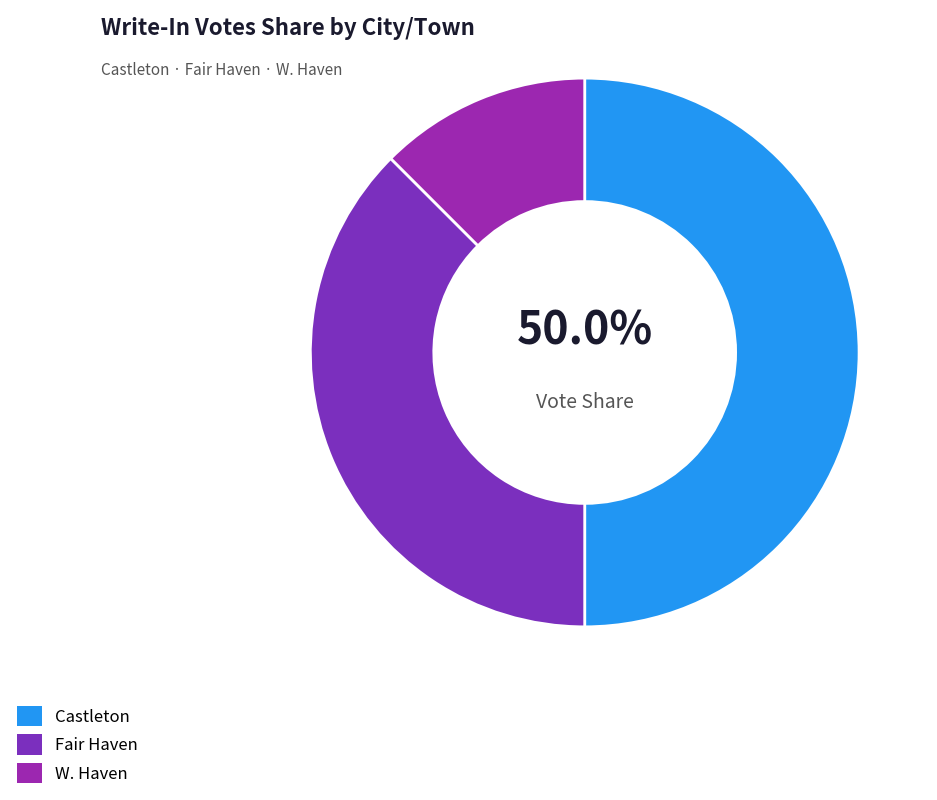

Rank the categories by value from lowest to highest.

W. Haven, Fair Haven, Castleton